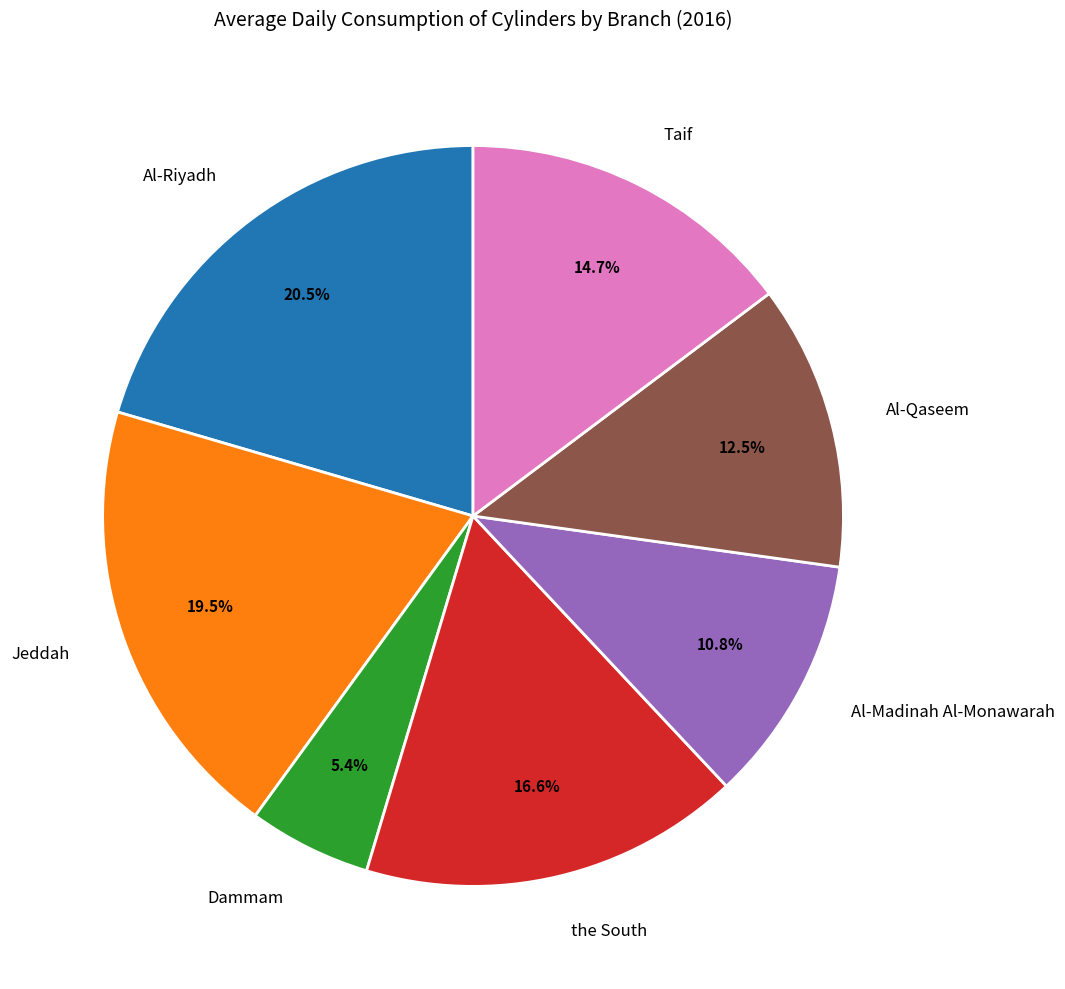

How many slices are in this pie chart?

7